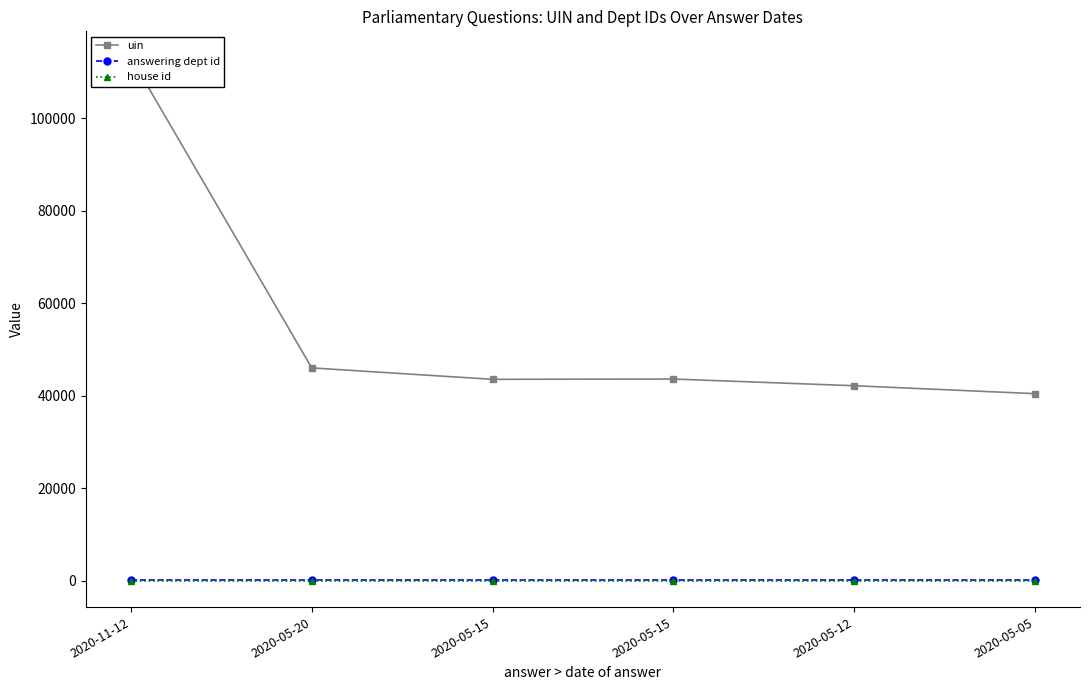

Read the house id value at 2020-11-12.

1